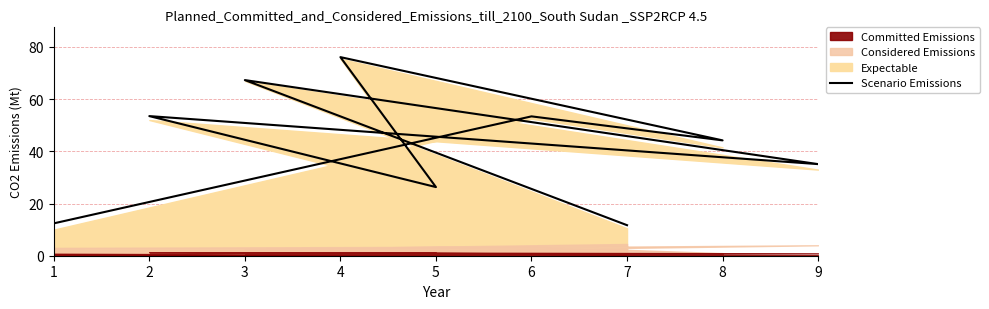

What is the sum of all values?

380.0